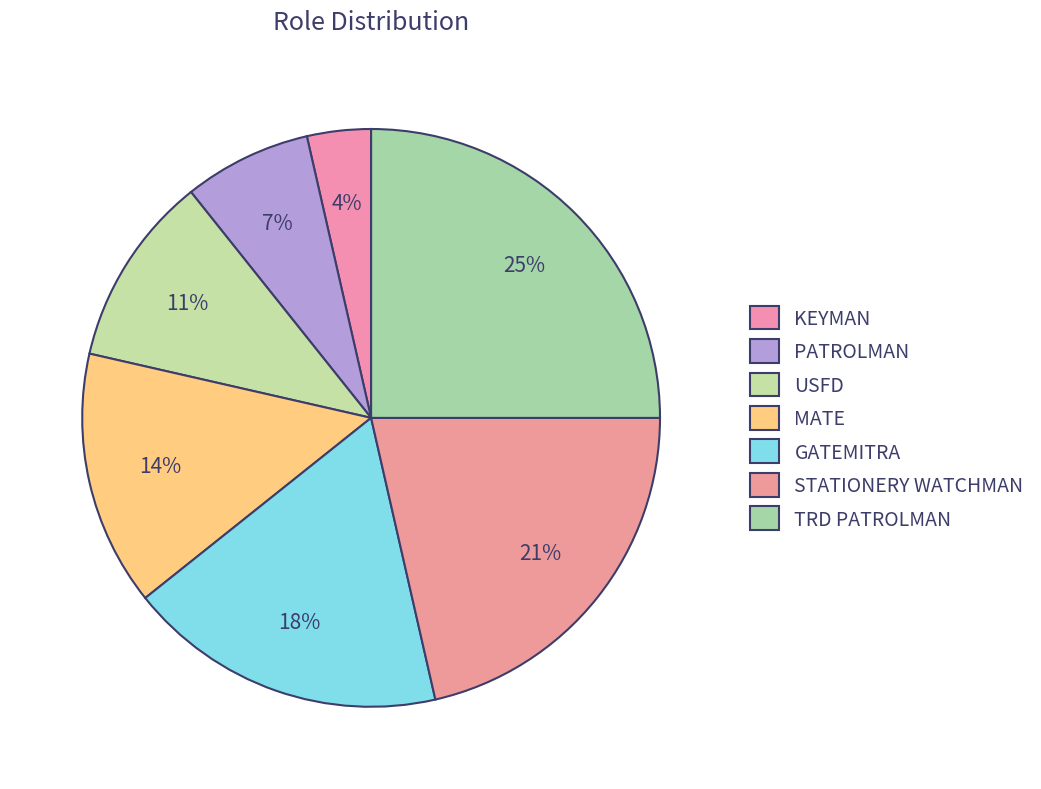

Count the number of slices in the pie.

7